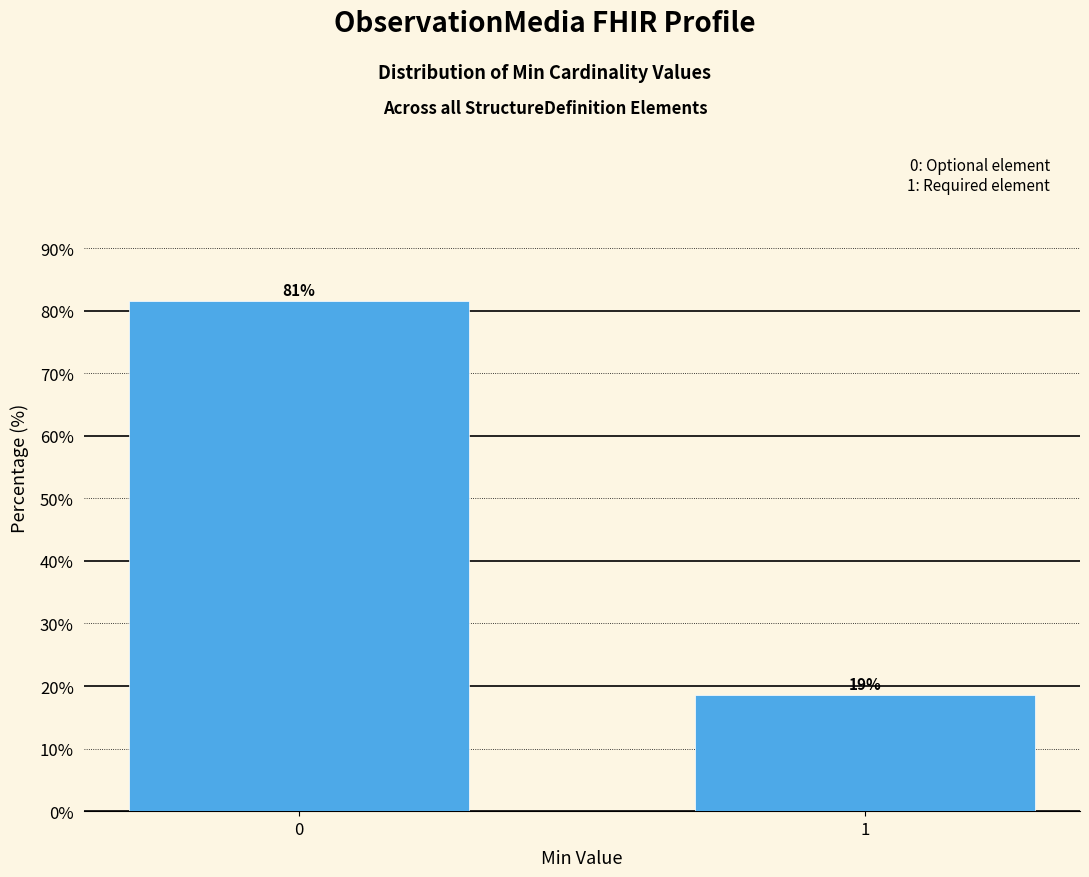

How many bars are there in total?

2